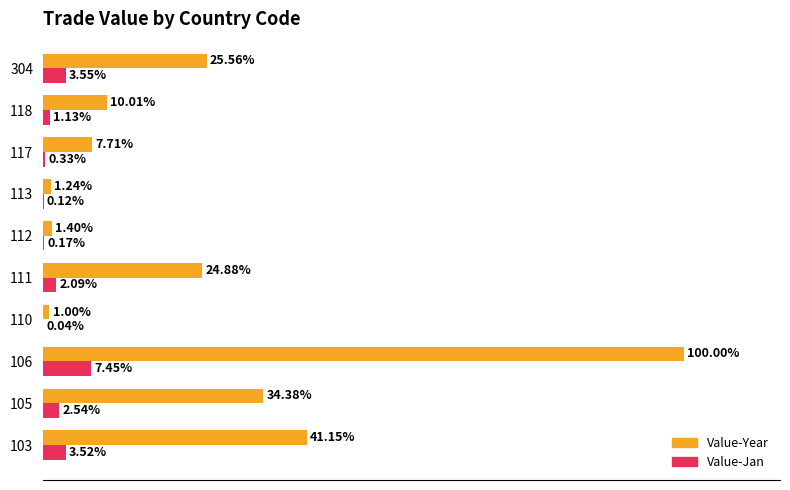

Is the value of Value-Year at 105 greater than the value of Value-Jan at 117?

Yes